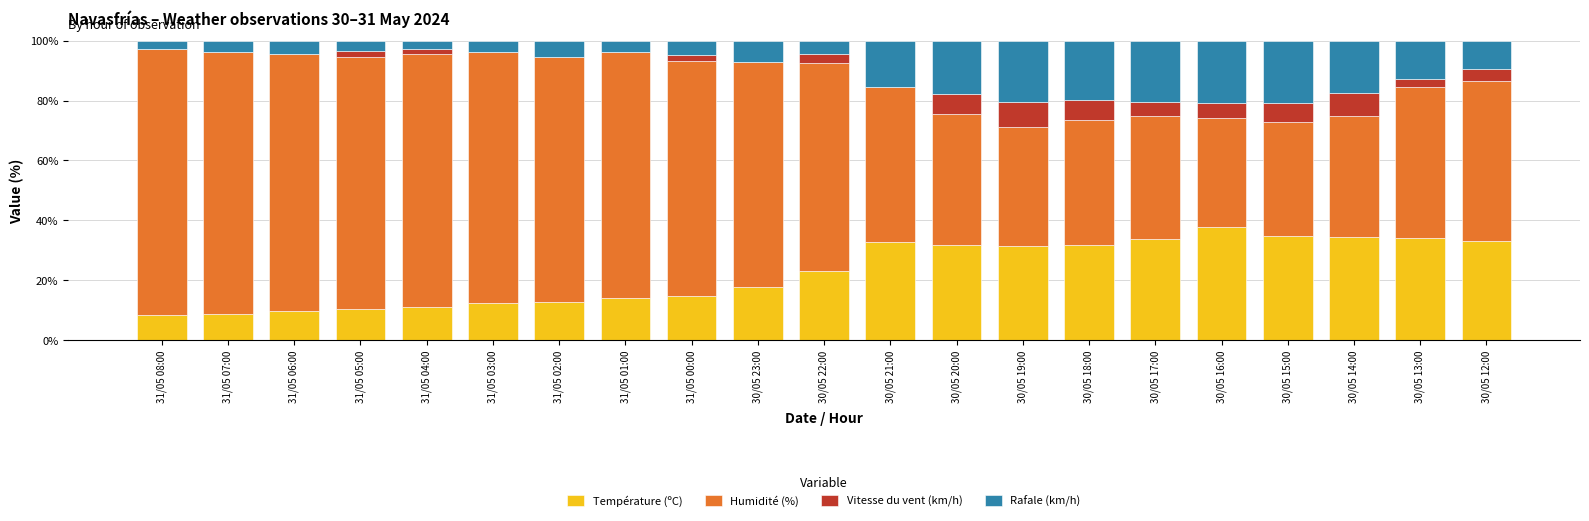

The value of Température (ºC) at 31/05 07:00 is 12.7. True or false?

False